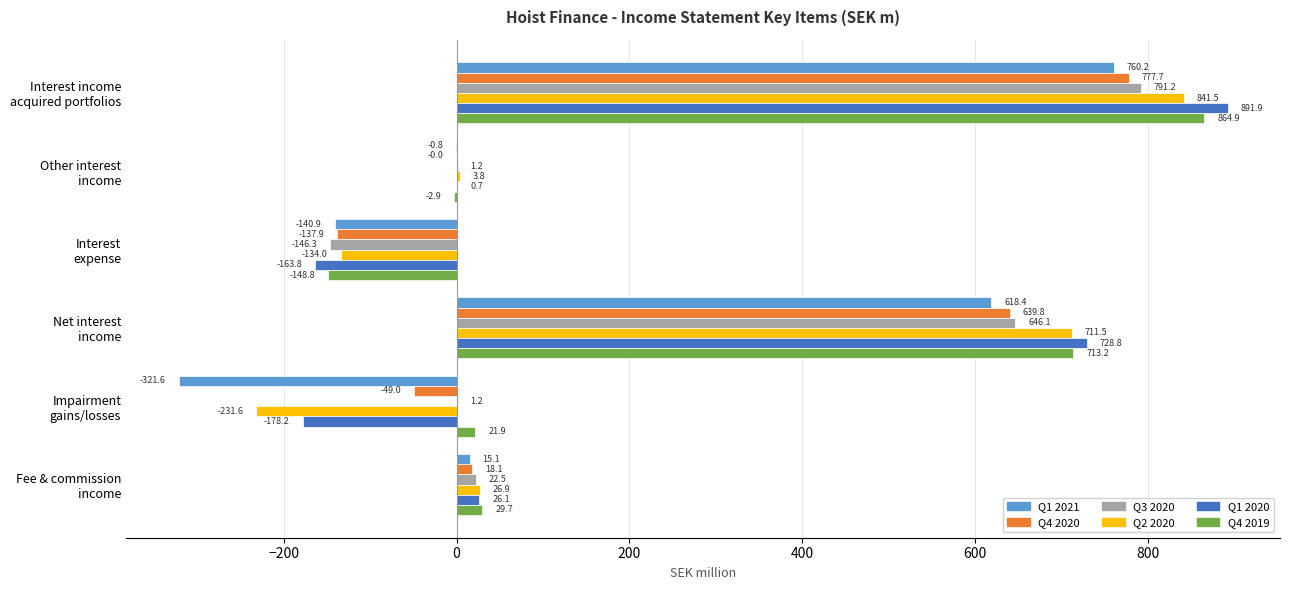

Which series has the largest total across all categories?

Q4 2019